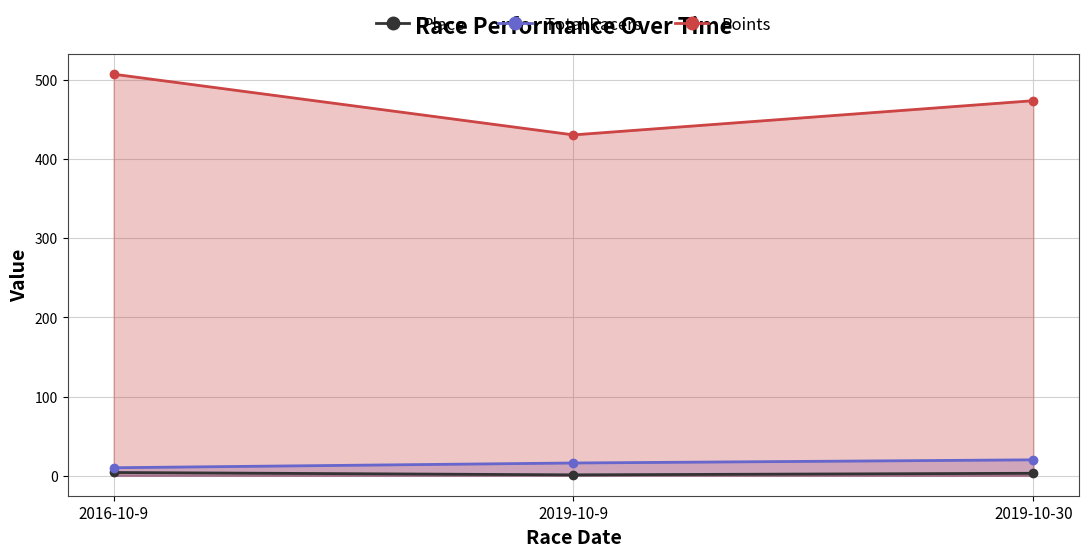

Which category has the lowest value across all series?

2019-10-9